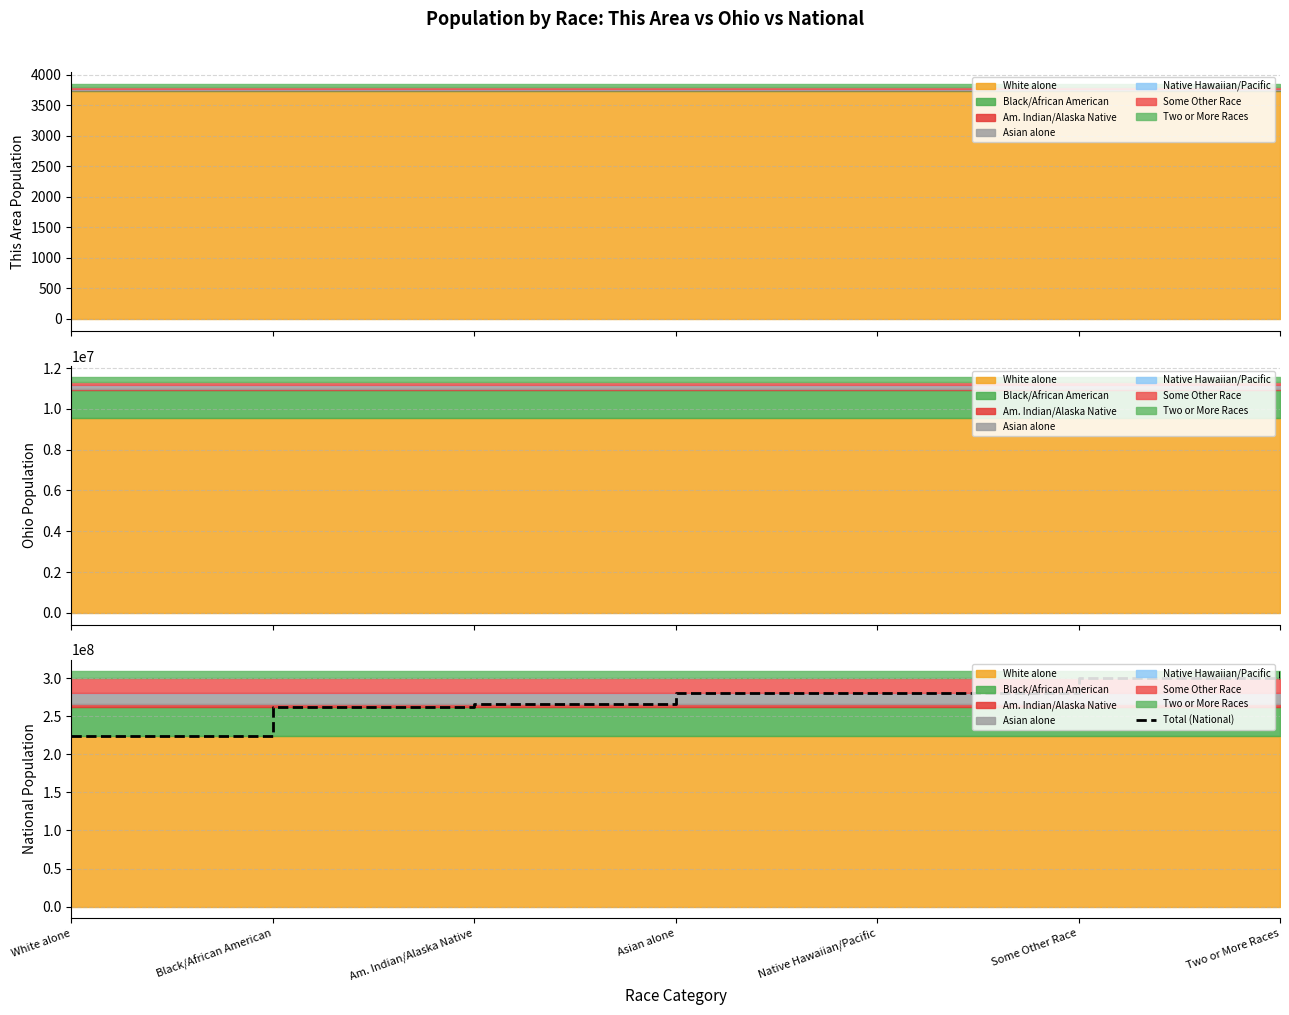

What is the change in value from Asian alone to Two or More Races?

+28656454